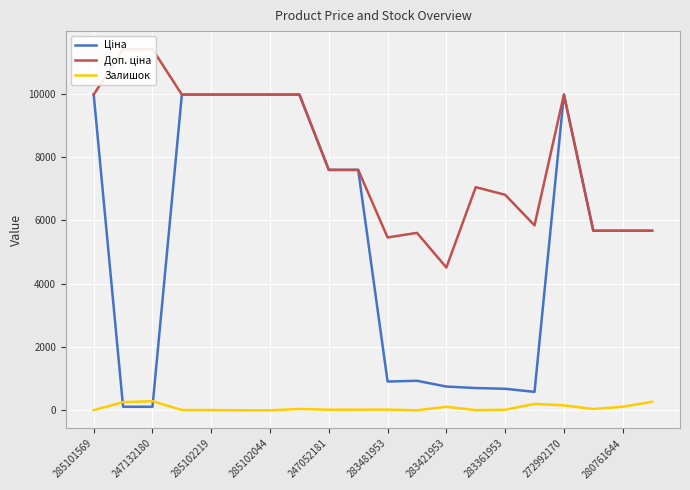

At how many categories does at least one series exceed 9351?

9